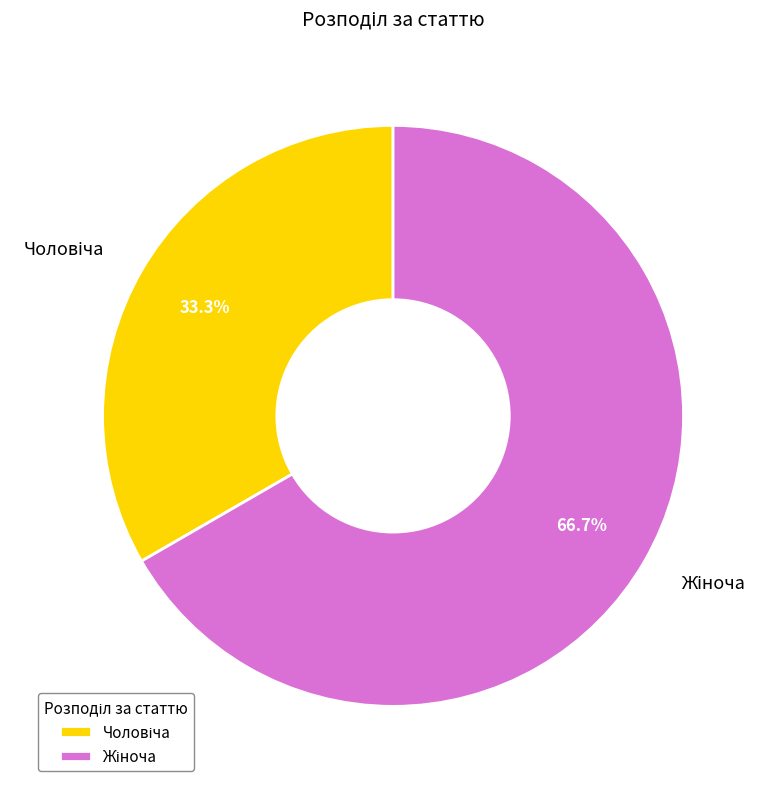

To the nearest percent, what is the difference between the largest and smallest slice percentages?

33%